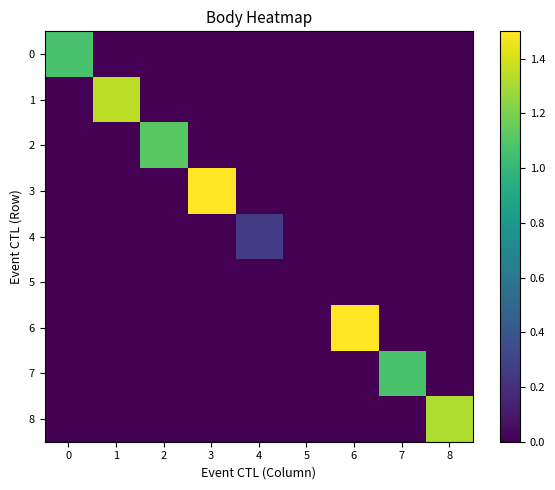

What is the spread (max minus min) of values at 7?

1.1